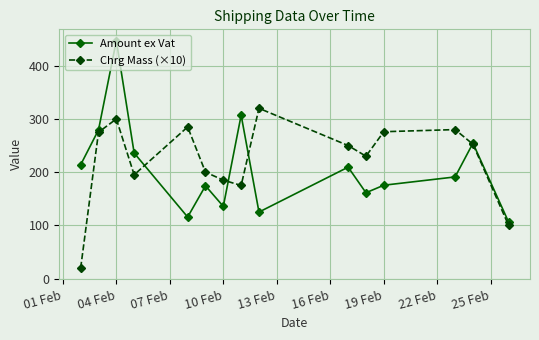

At how many categories does at least one series exceed 155?

14